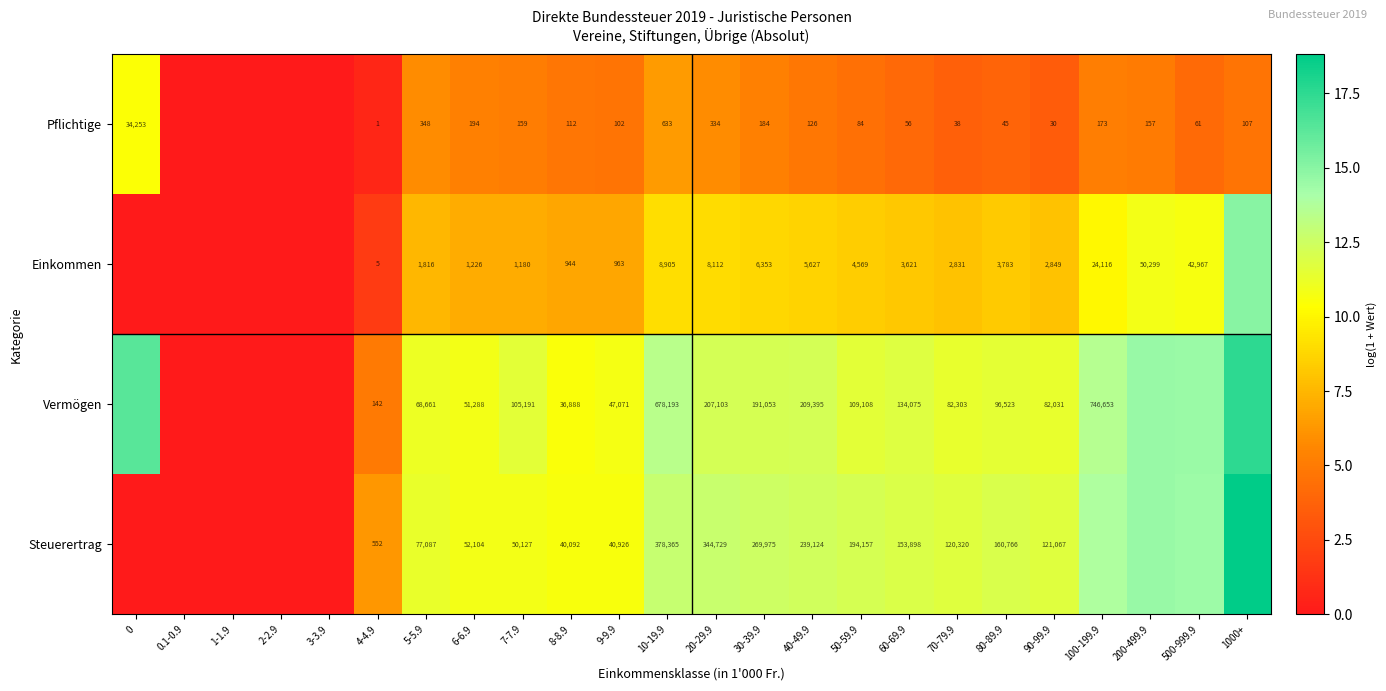

Rank the series at 20-29.9 from highest to lowest value.

Steuerertrag, Vermögen, Einkommen, Pflichtige